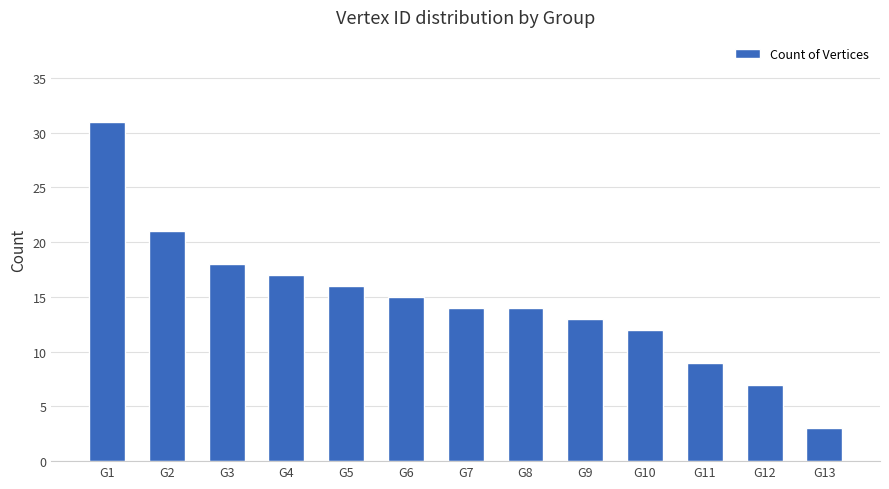

Reading left to right, transcribe all the data shown in this chart.

31	21	18	17	16	15	14	14	13	12	9	7	3